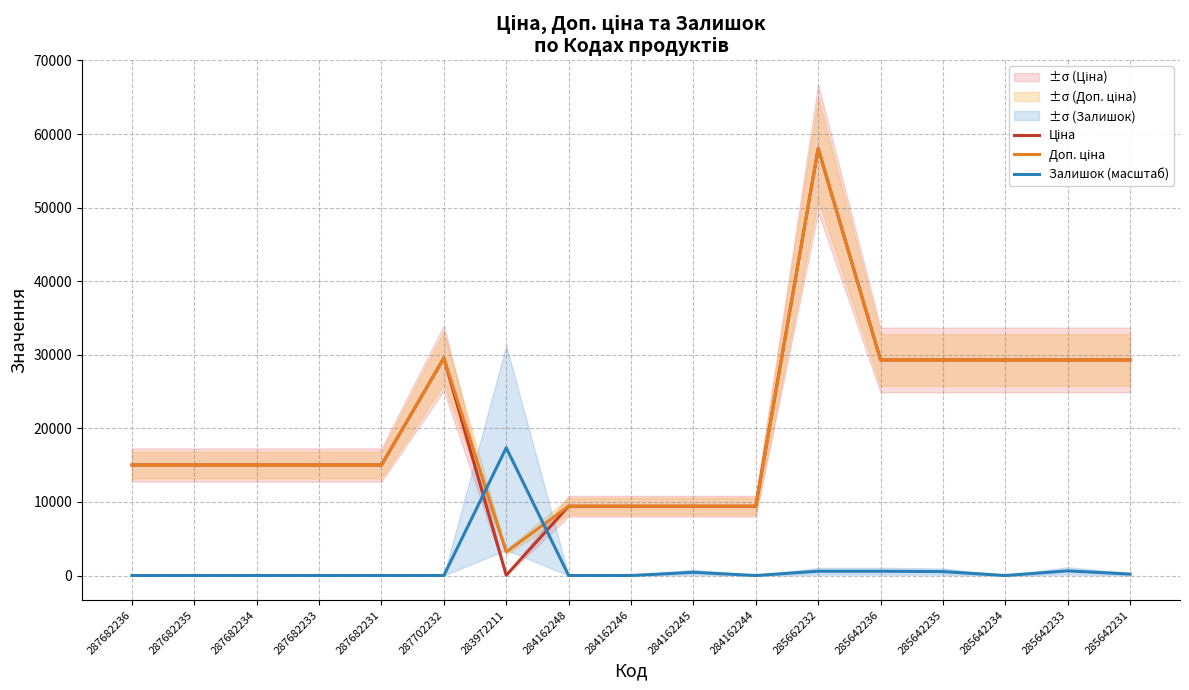

Is it true that Доп. ціна equals 4773.2 at 284162245?

False